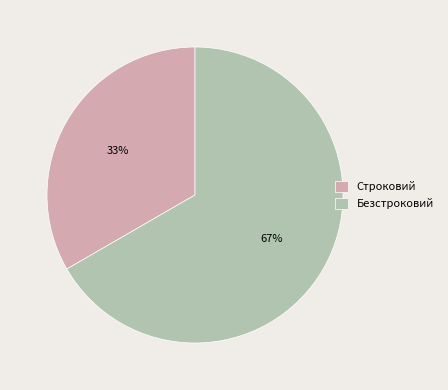

Is there any slice that represents more than half of the pie?

Yes